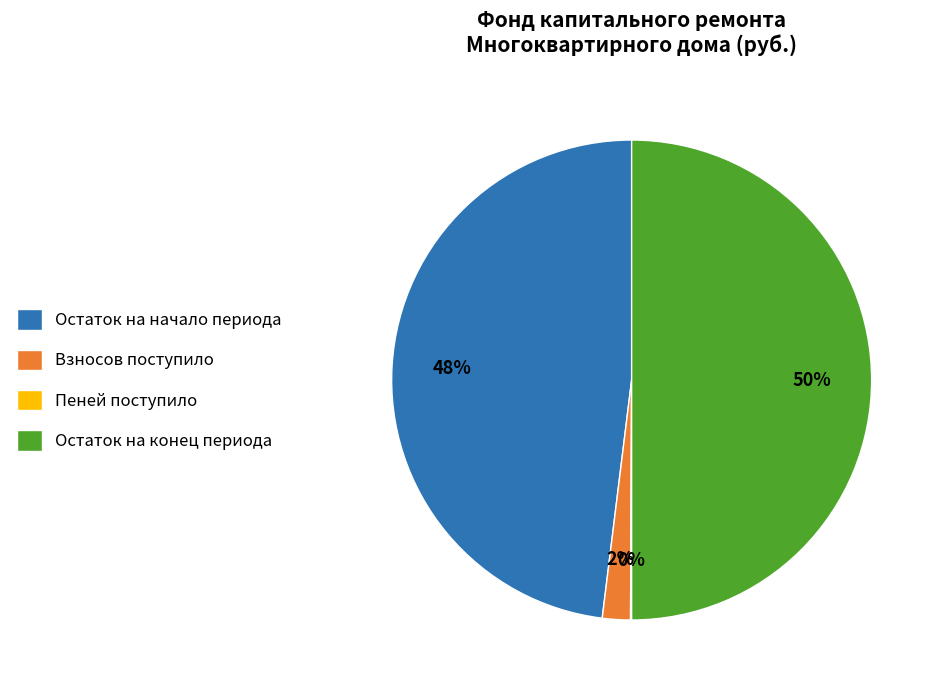

To the nearest percent, what is the difference between the Взносов поступило and Остаток на начало периода slice percentages?

46%